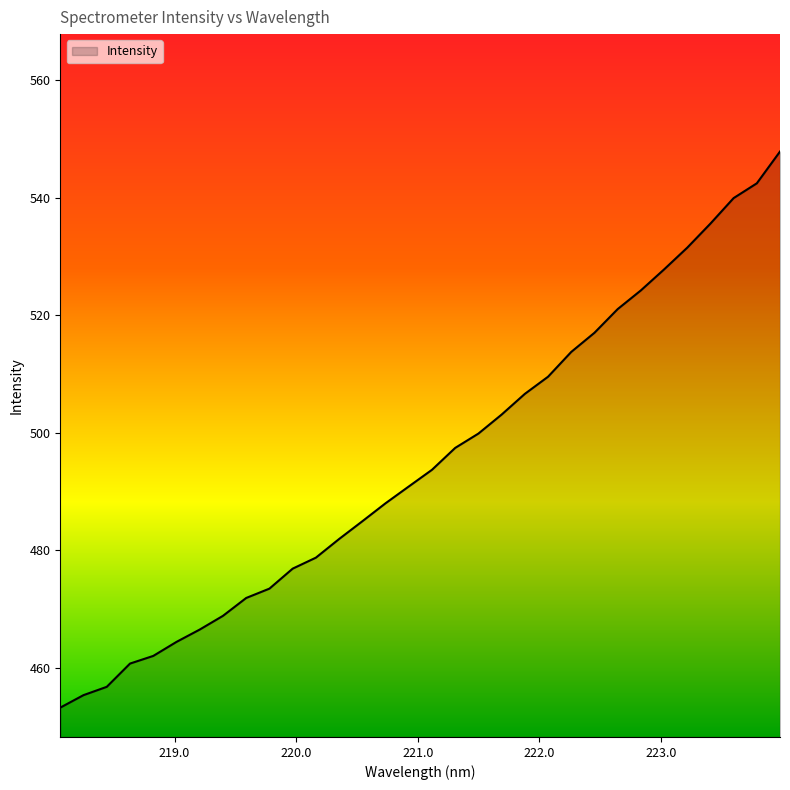

Count the number of categories in the chart.

32